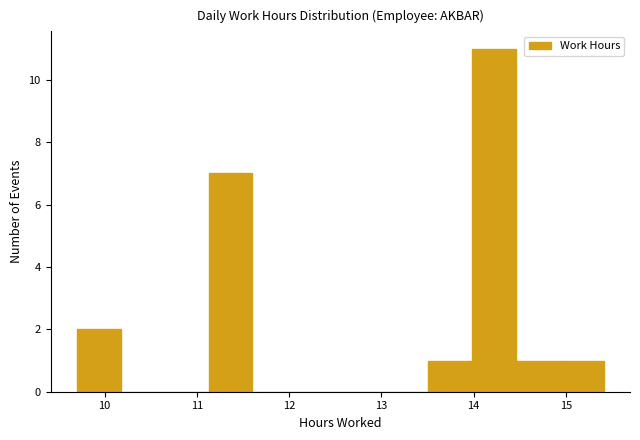

Reading left to right, list every bar in this chart as the range it spans on the x-axis followed by its height. Neither the bar edges nor the heights are printed on the chart, so give them approximately, as read against the axes.

9.7 to 10.2: 2
10.2 to 10.7: 0
10.7 to 11.1: 0
11.1 to 11.6: 7
11.6 to 12.1: 0
12.1 to 12.6: 0
12.6 to 13.0: 0
13.0 to 13.5: 0
13.5 to 14.0: 1
14.0 to 14.5: 11
14.5 to 14.9: 1
14.9 to 15.4: 1